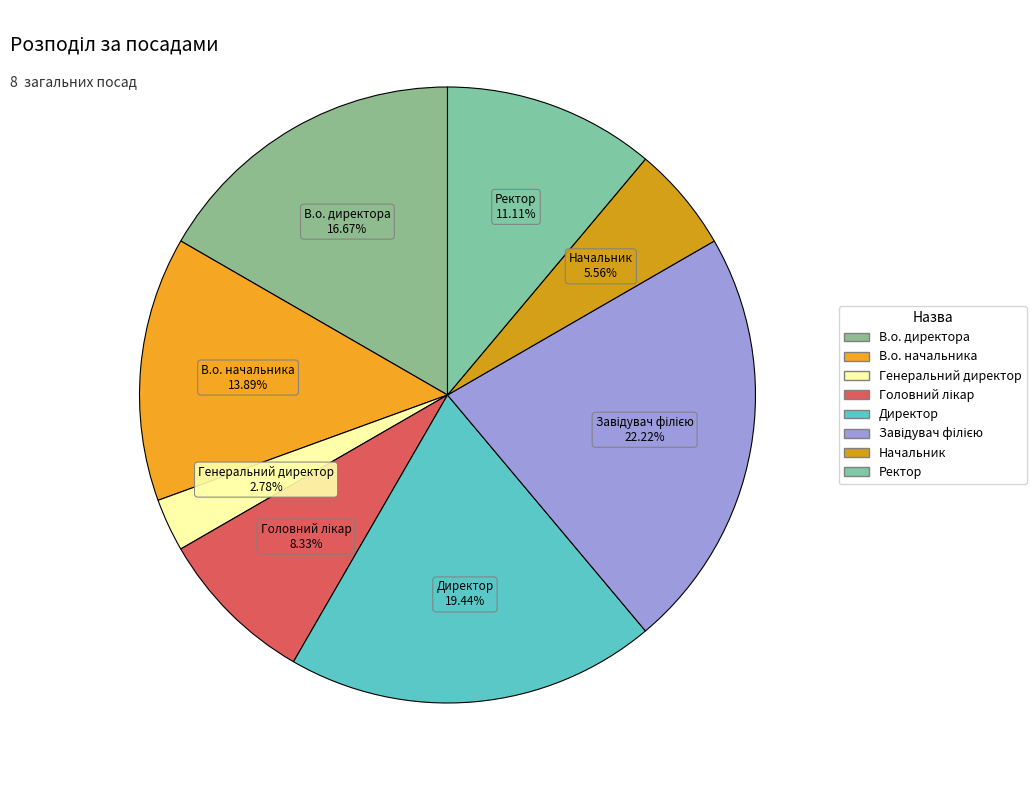

Is the sum of Начальник and Директор greater than half?

No